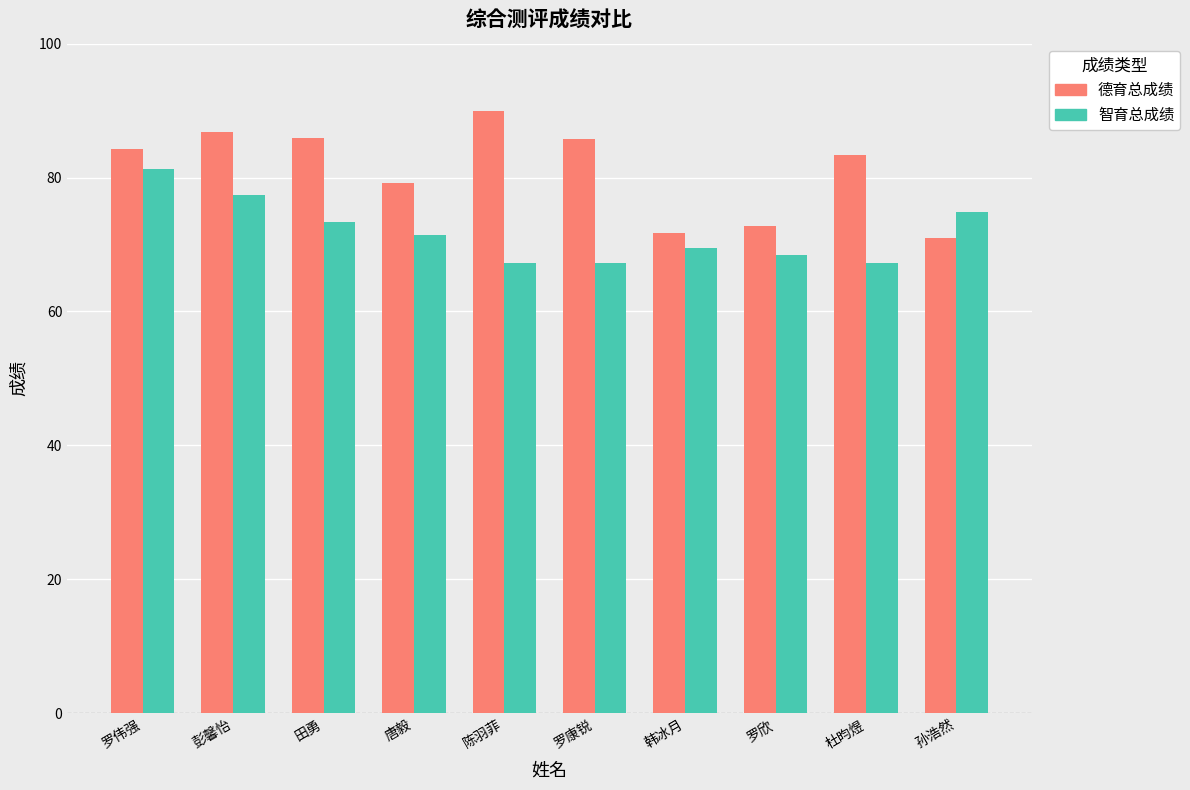

What is the label of the 8th bar from the right?

田勇